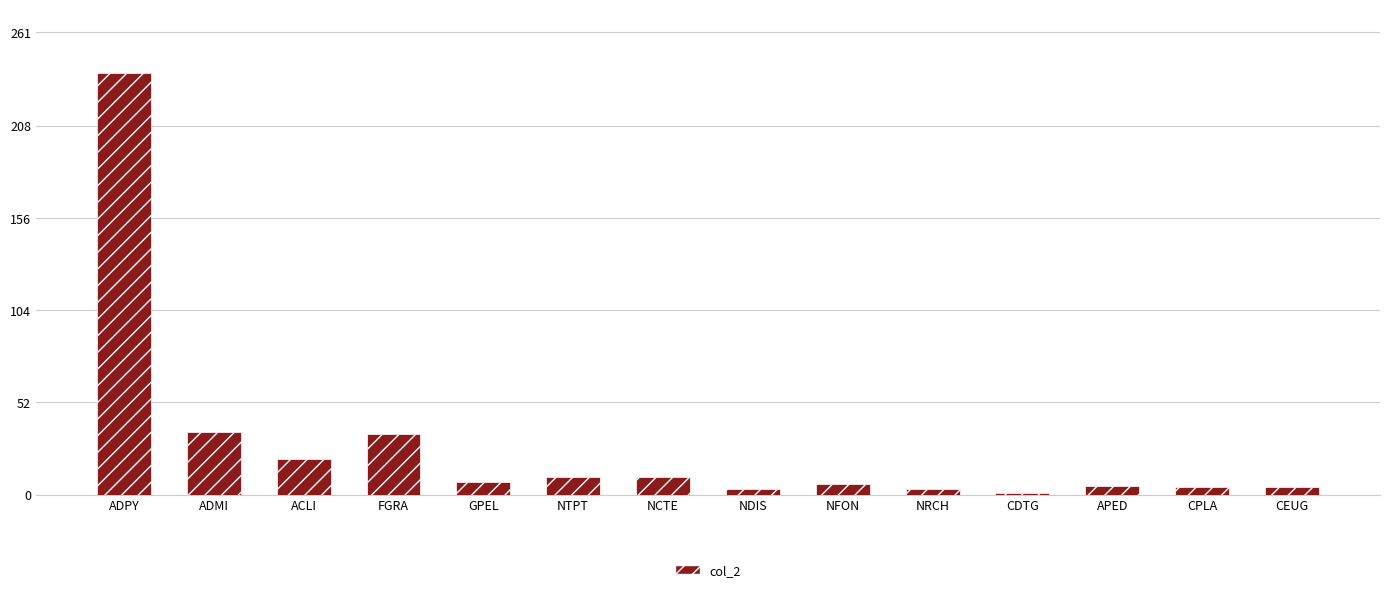

How many series are shown in this chart?

1